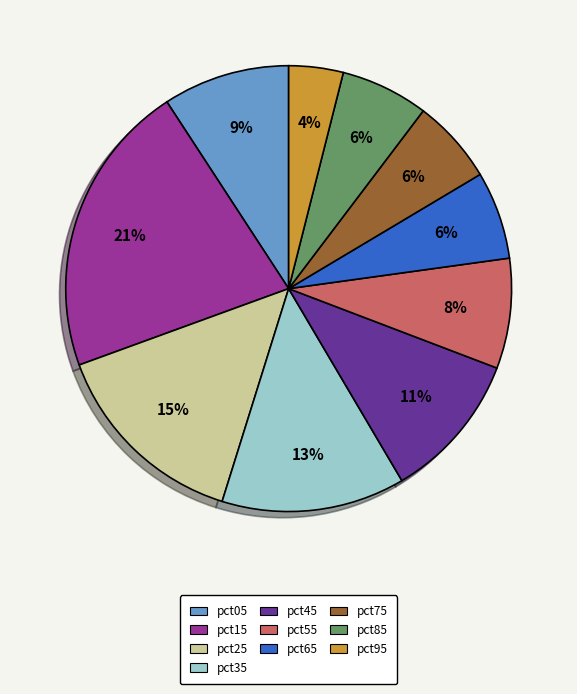

To the nearest percent, what percentage of the pie is pct45?

11%